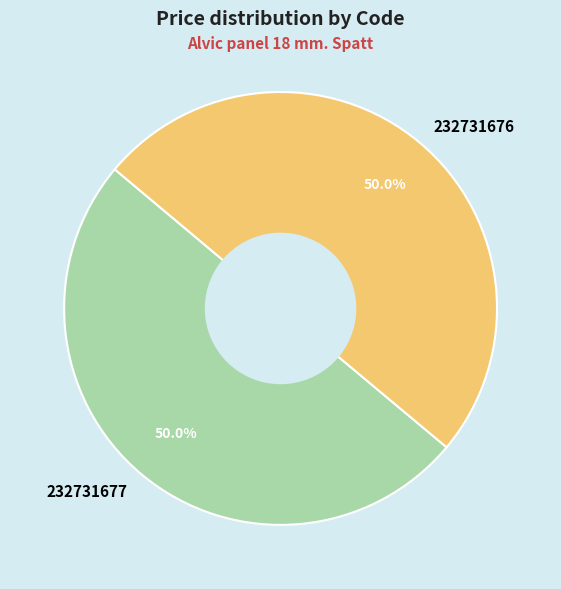

What is the total percentage of 232731676 and 232731677?

100.0%